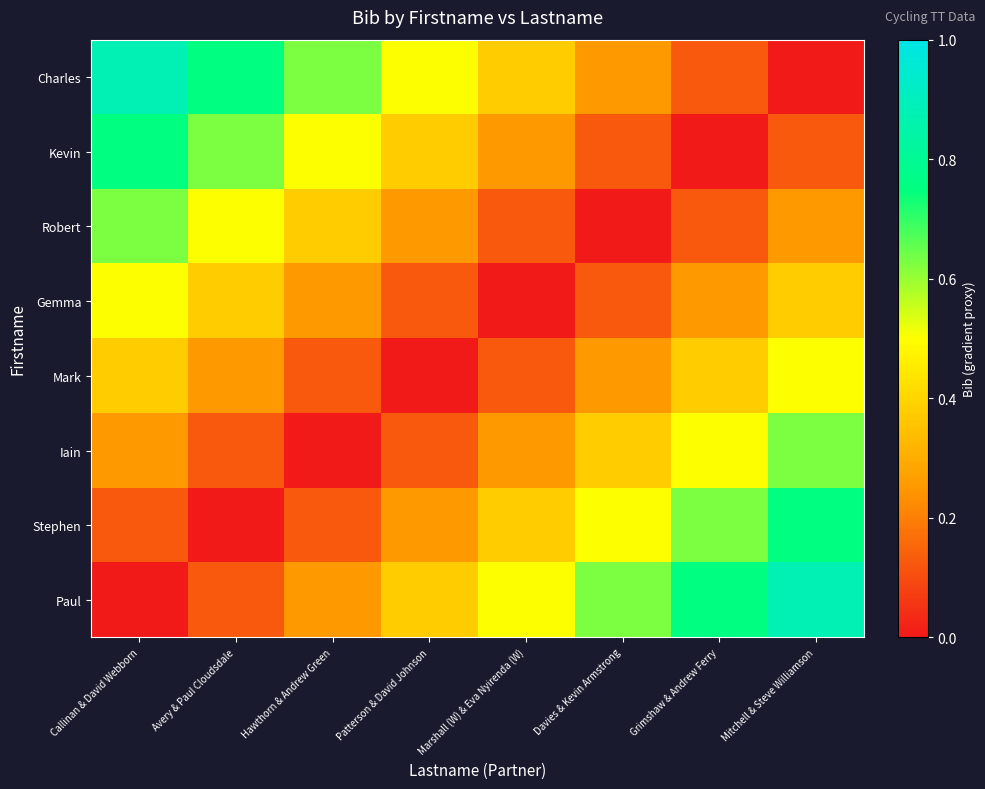

How many data points does each series have?

8